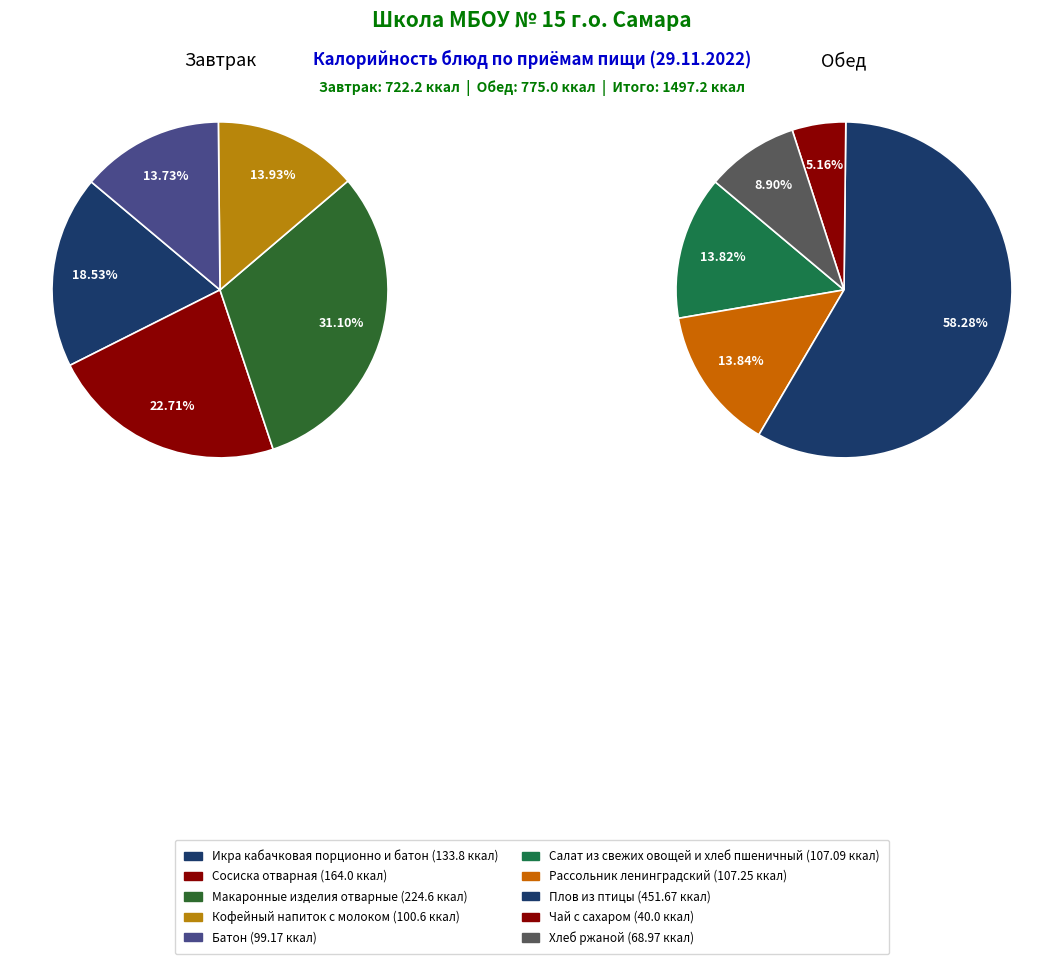

Does Икра кабачковая порционно и батон account for over 50% of the chart?

No